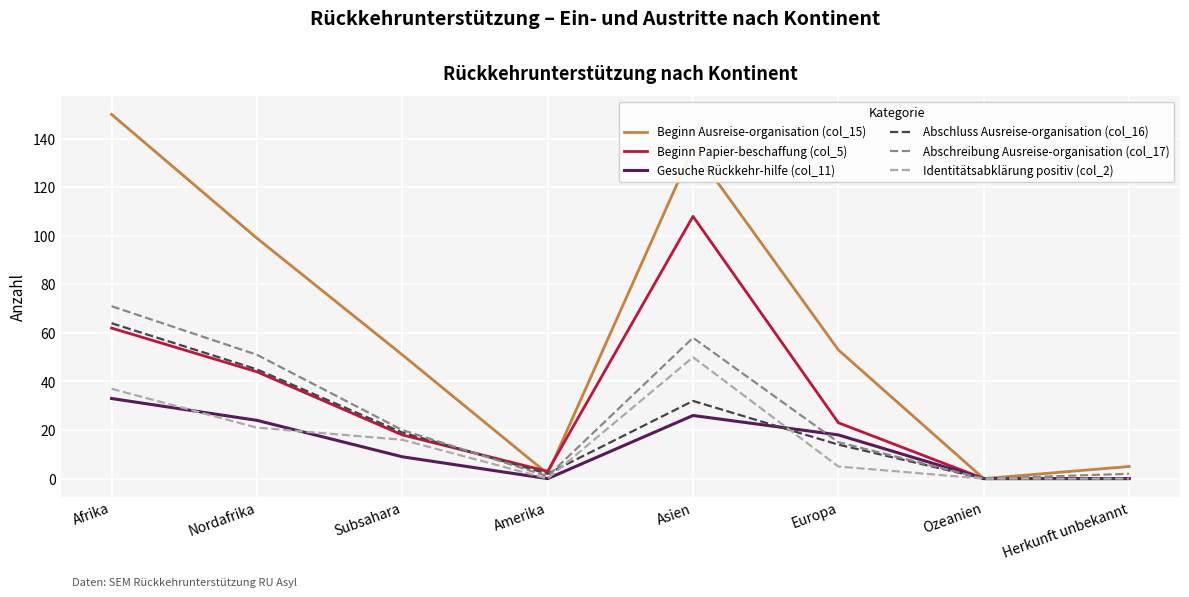

Reading left to right, extract all data points from this chart.

Beginn Ausreise-organisation (col_15): 150	99	51	2	136	53	0	5
Beginn Papier-beschaffung (col_5): 62	44	18	3	108	23	0	0
Gesuche Rückkehr-hilfe (col_11): 33	24	9	0	26	18	0	0
Abschluss Ausreise-organisation (col_16): 64	45	19	2	32	14	0	0
Abschreibung Ausreise-organisation (col_17): 71	51	20	1	58	15	0	2
Identitätsabklärung positiv (col_2): 37	21	16	0	50	5	0	0